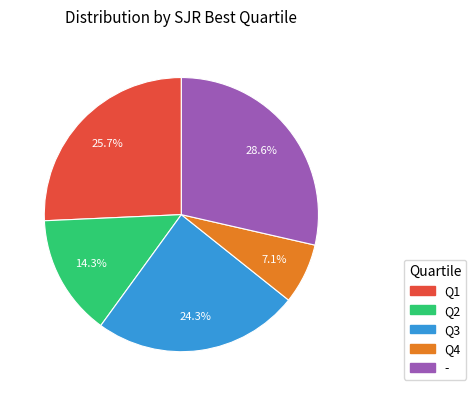

How many slices are in this pie chart?

5